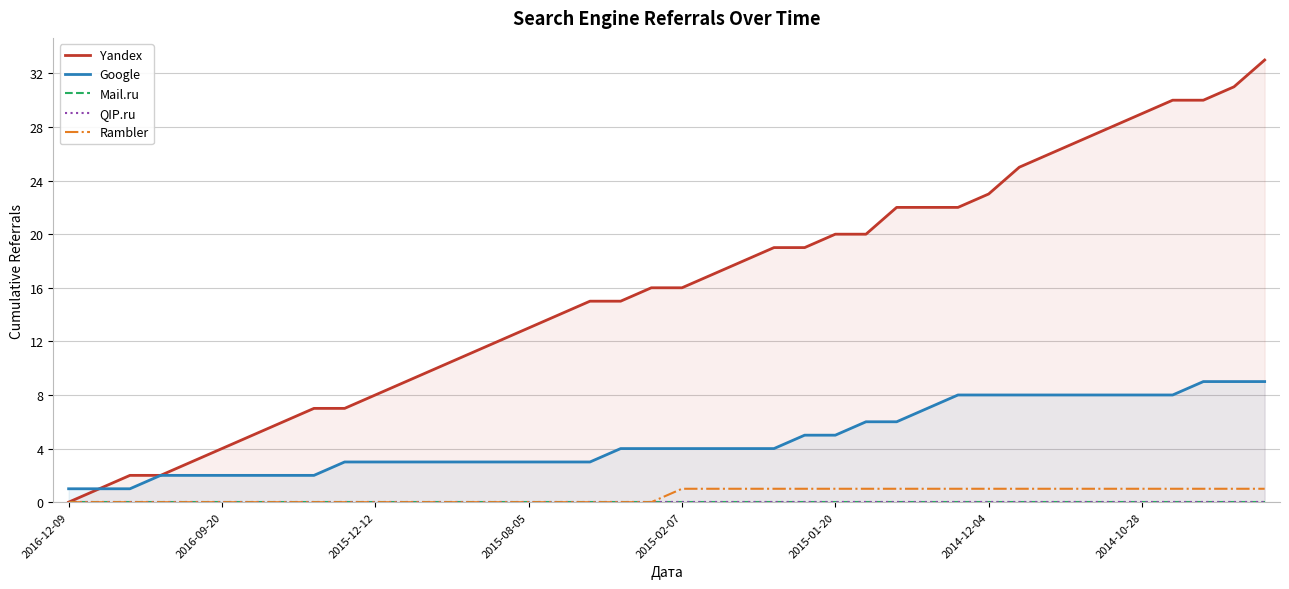

What is the label of the 19th point from the left?

18